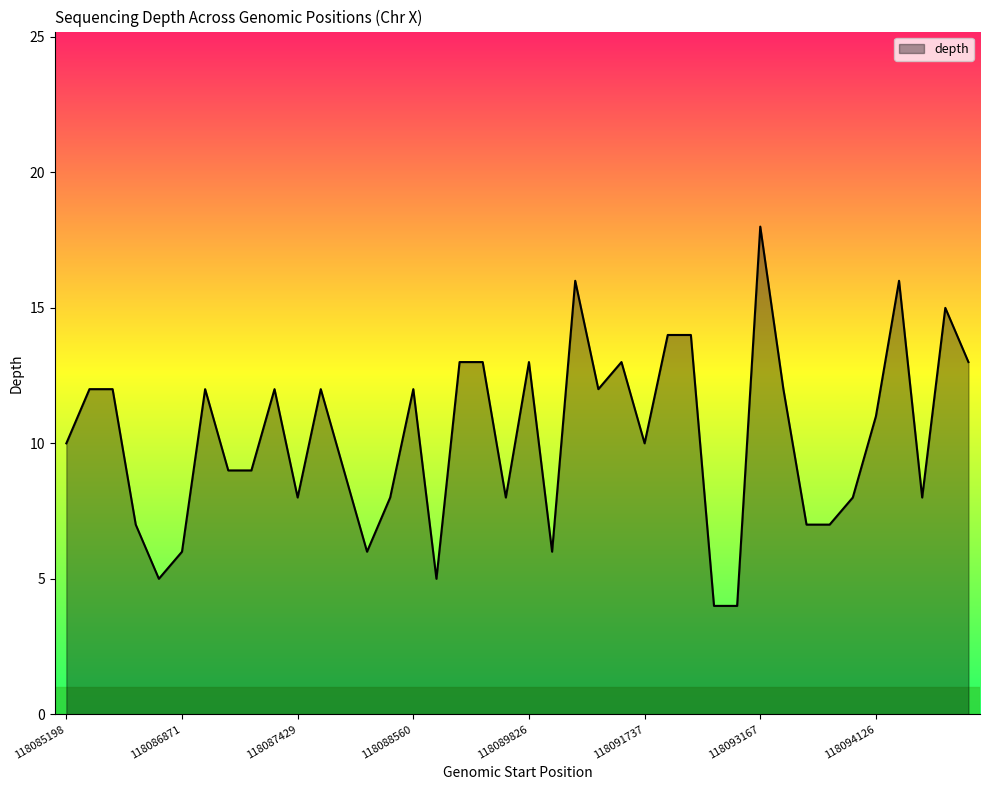

What is the greatest value displayed?

18